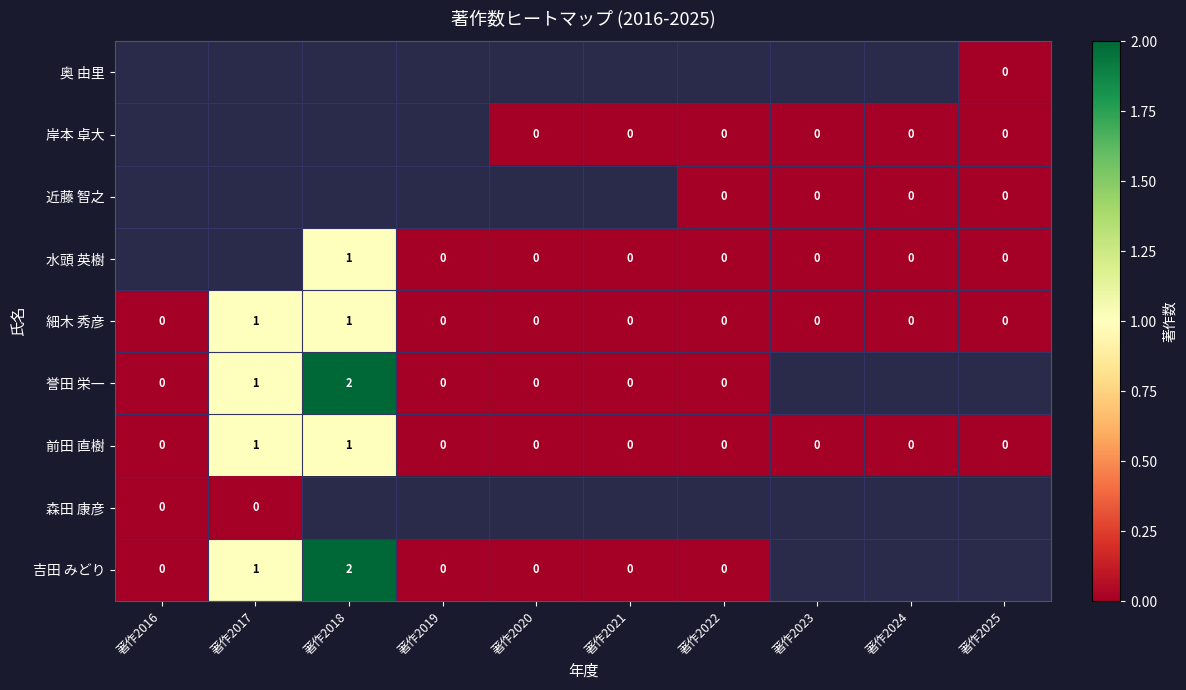

Count the number of data series in this chart.

9